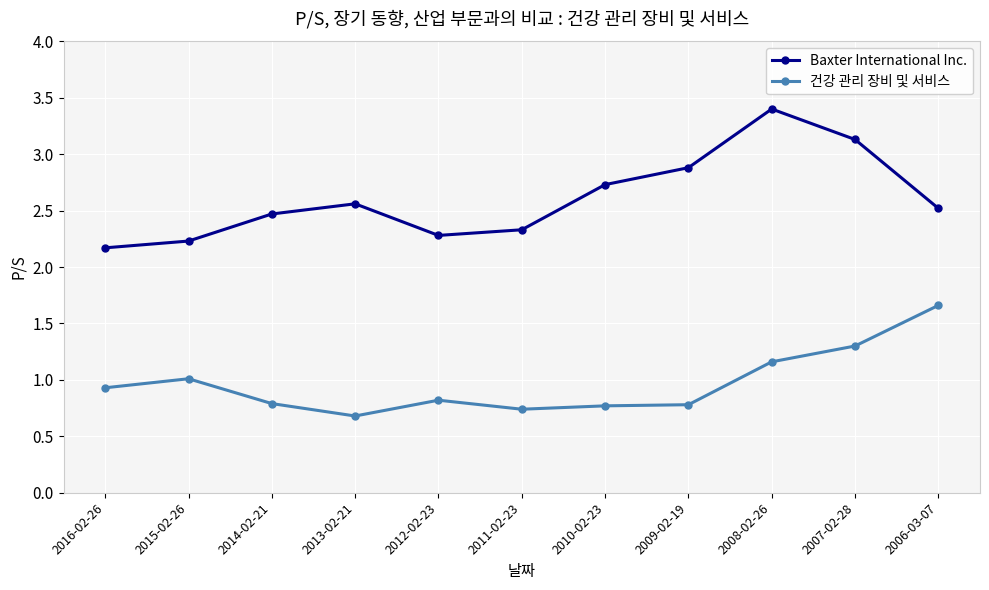

What is the maximum value shown in the chart?

3.4